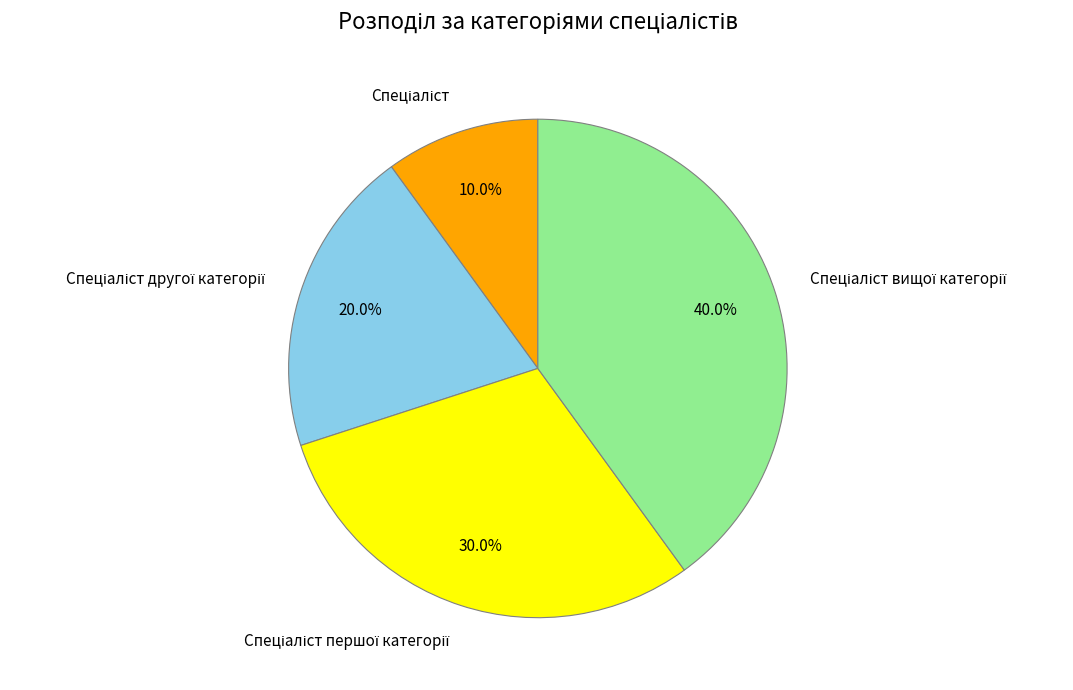

Is there a majority slice in this chart?

No